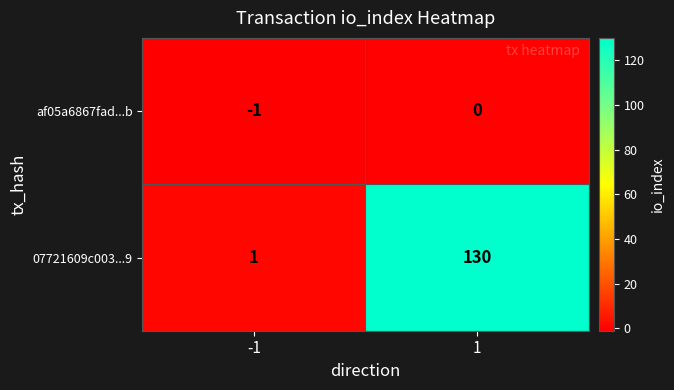

At which category is the sum across all series the highest?

1